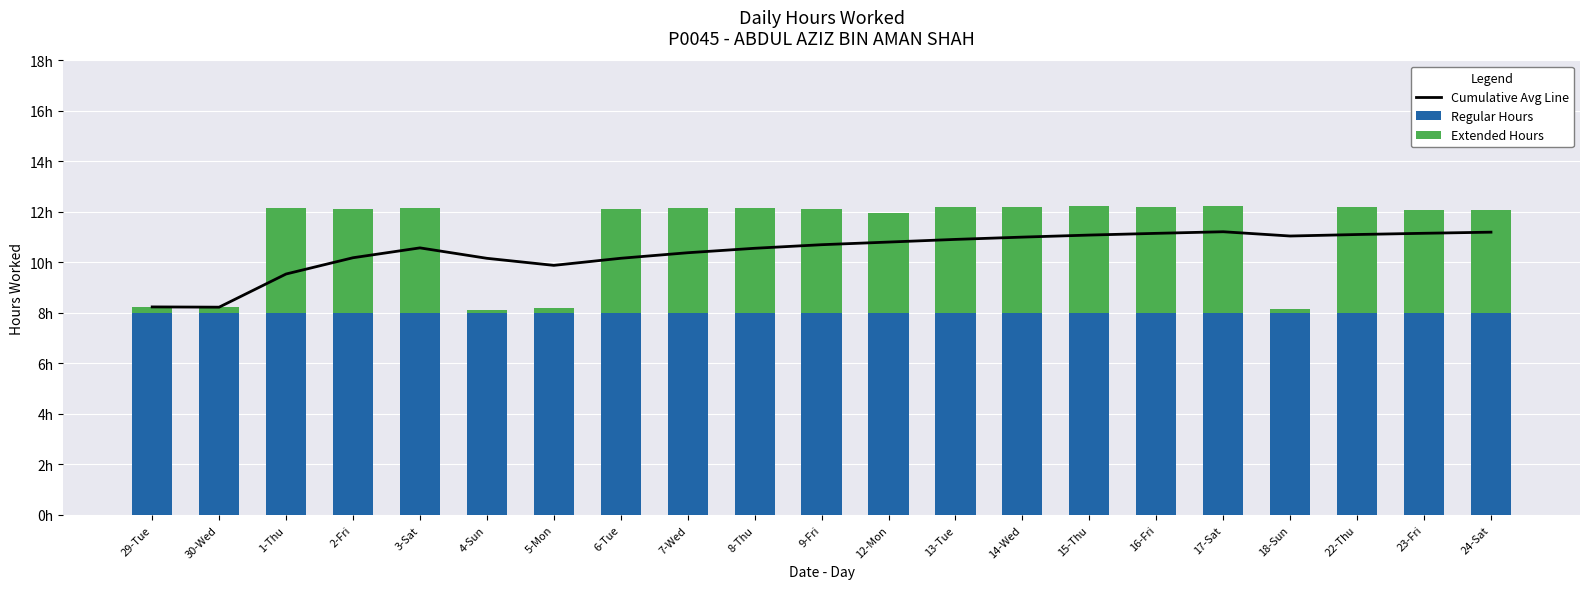

List the series in order of their peak value, highest first.

Cumulative Avg Line, Regular Hours, Extended Hours